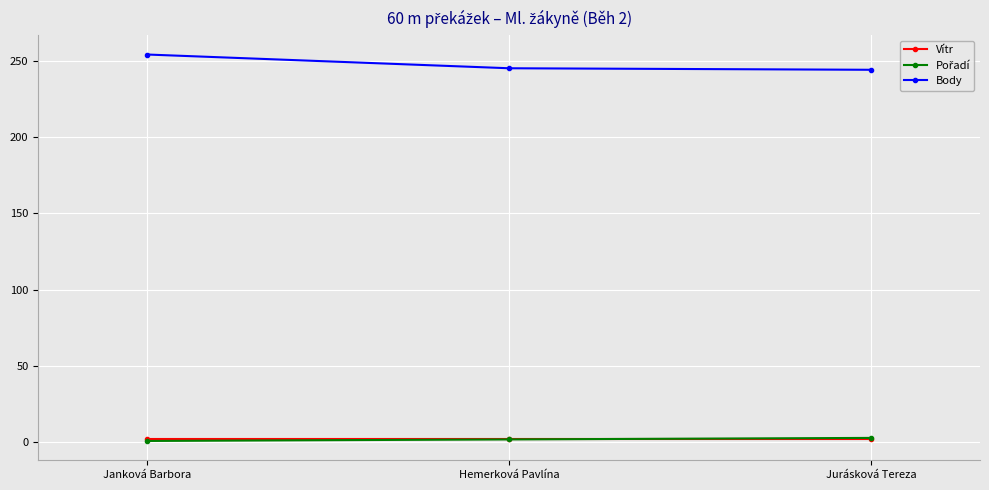

How many data points in Body are less than 245?

1